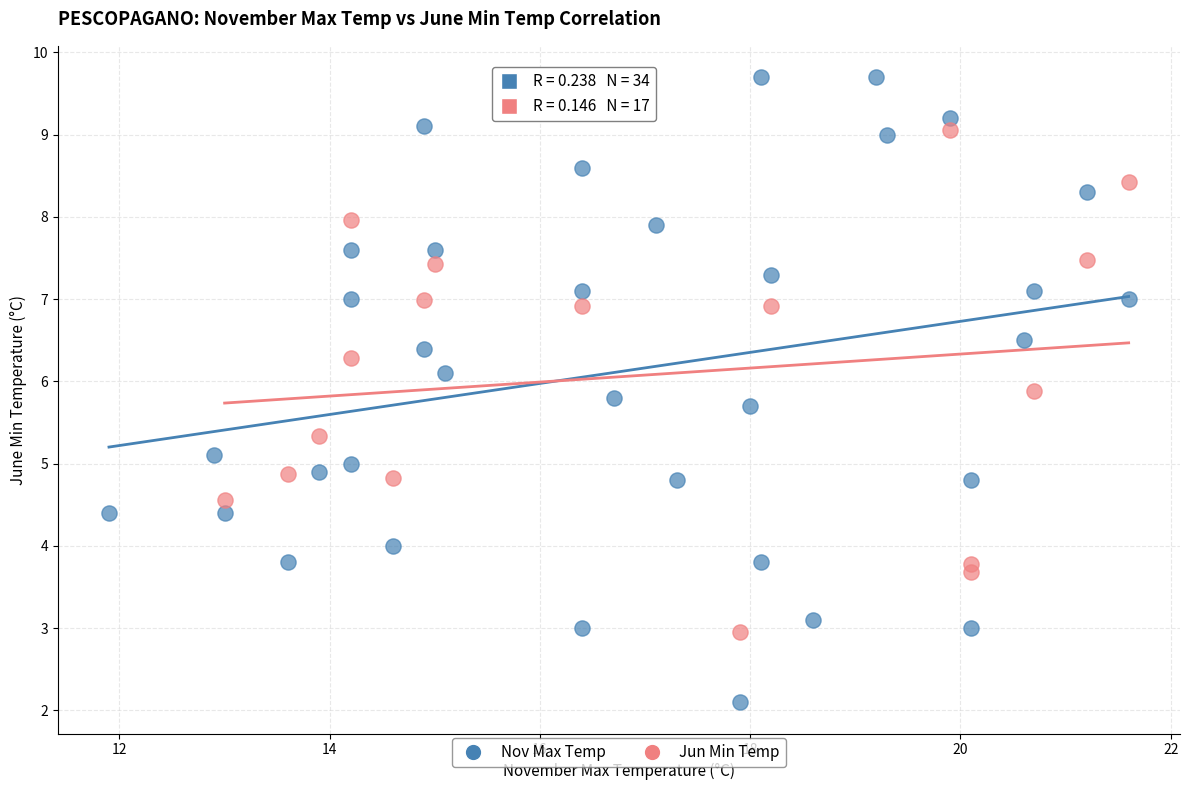

Which series contains the lowest Y value?

Nov Max Temp